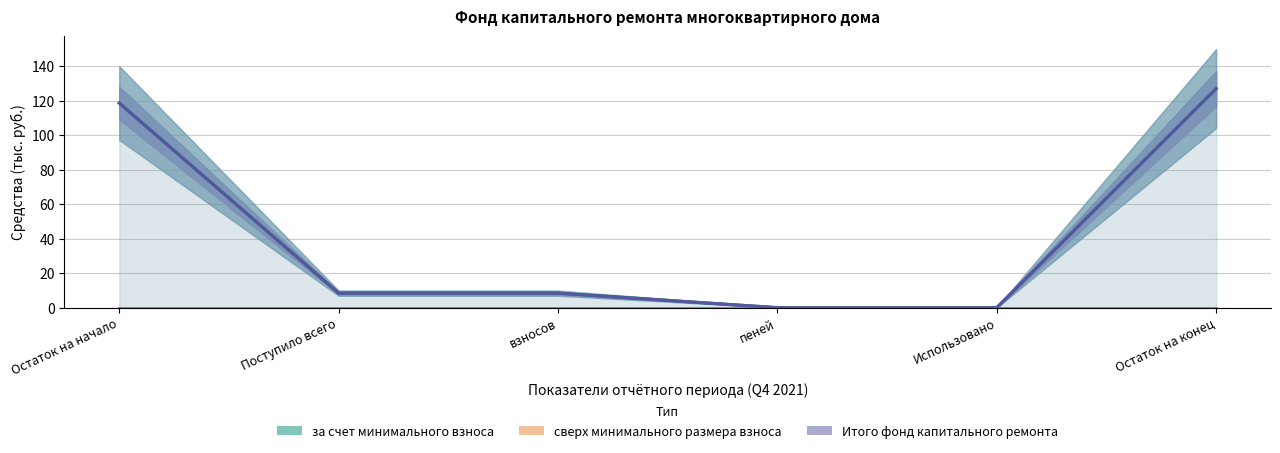

True or false: за счет минимального взноса and сверх минимального размера взноса intersect in this chart.

False